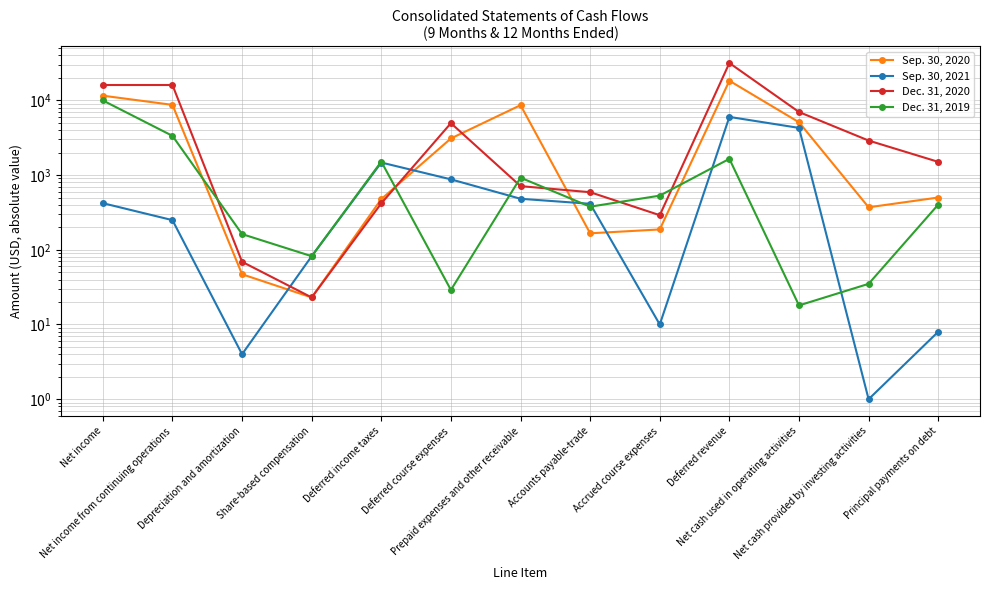

Does the chart have visible grid lines?

Yes